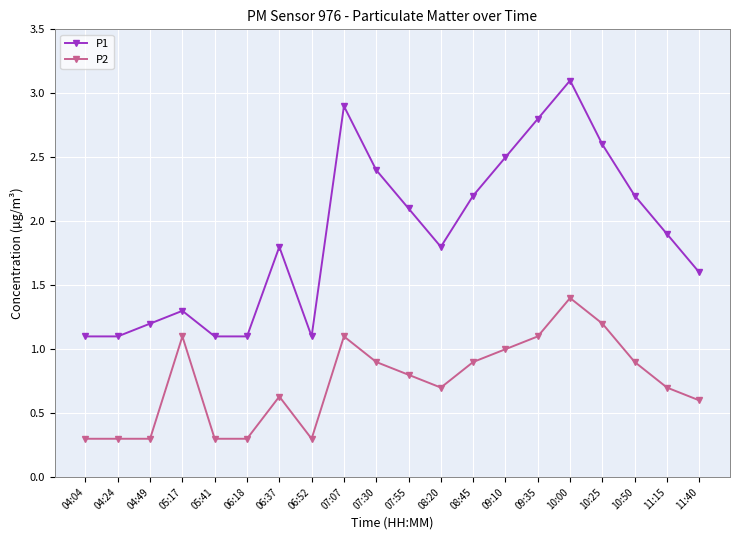

Which series has the largest range (max minus min)?

P1